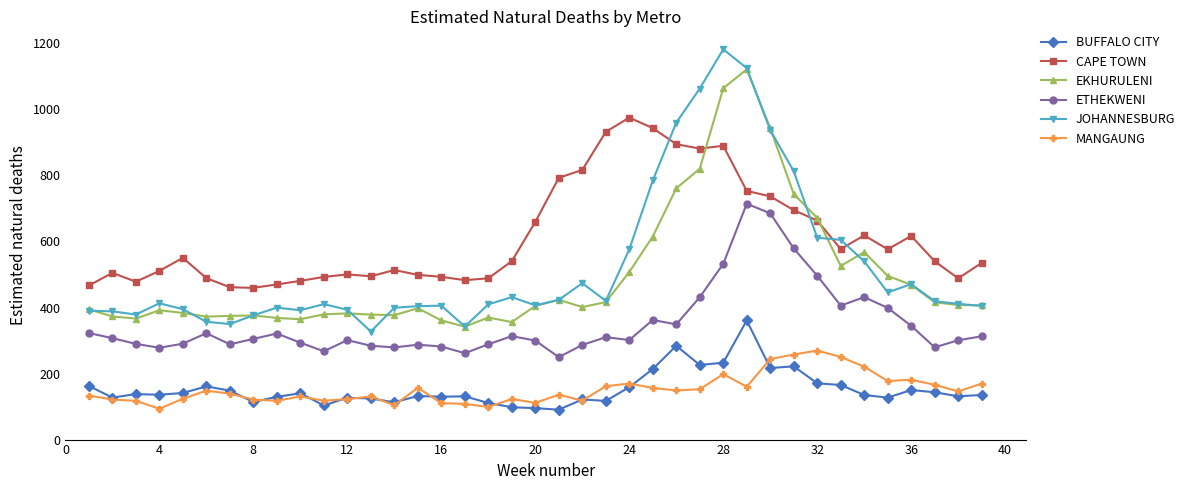

True or false: JOHANNESBURG and ETHEKWENI intersect in this chart.

False